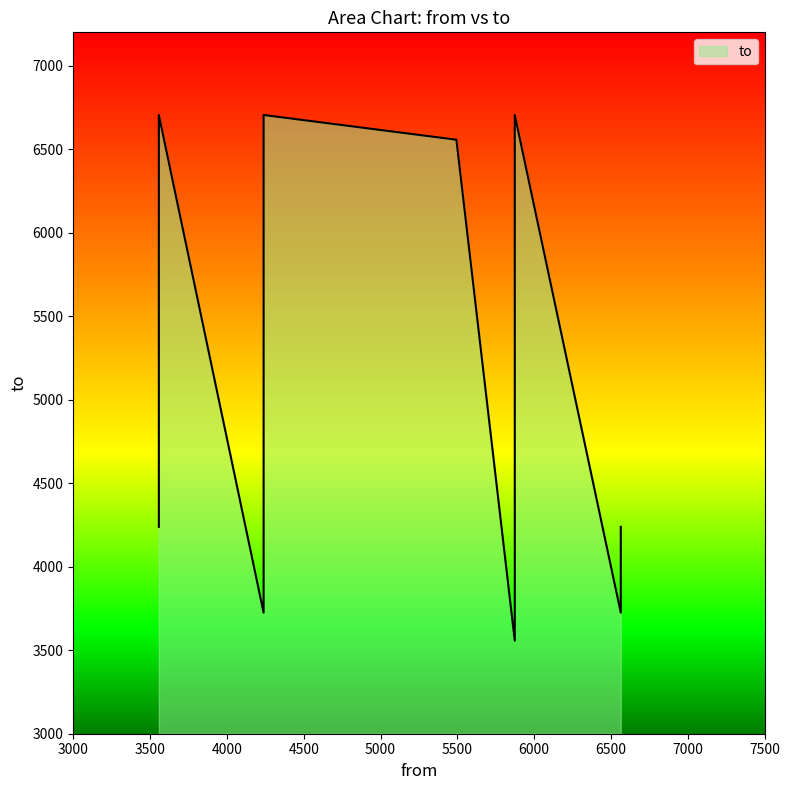

What is the label of the 12th point from the right?

5874